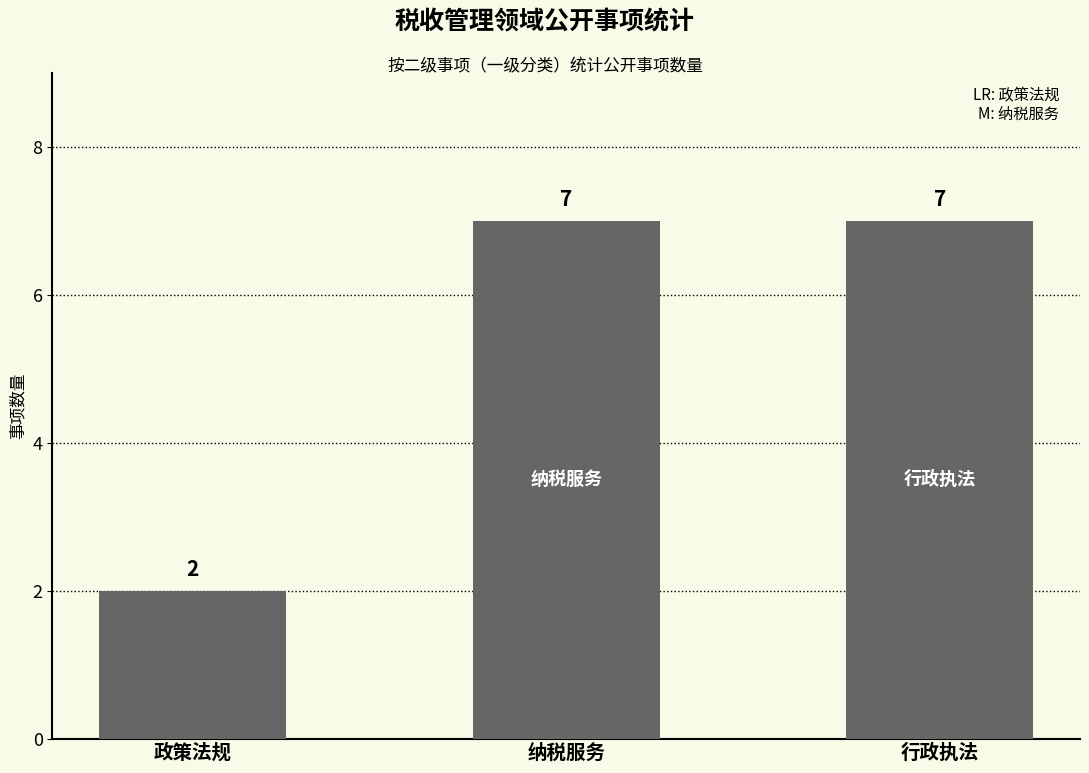

What is the label of the 3rd bar from the right?

政策法规